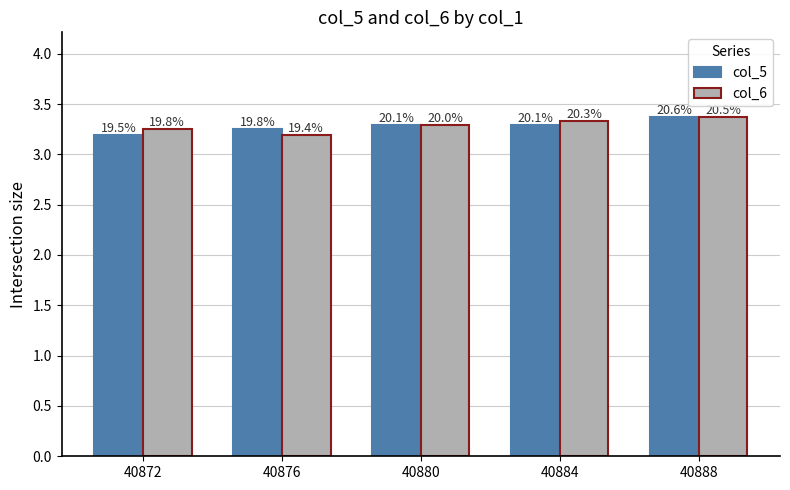

What are all the series names shown in the legend?

col_5, col_6